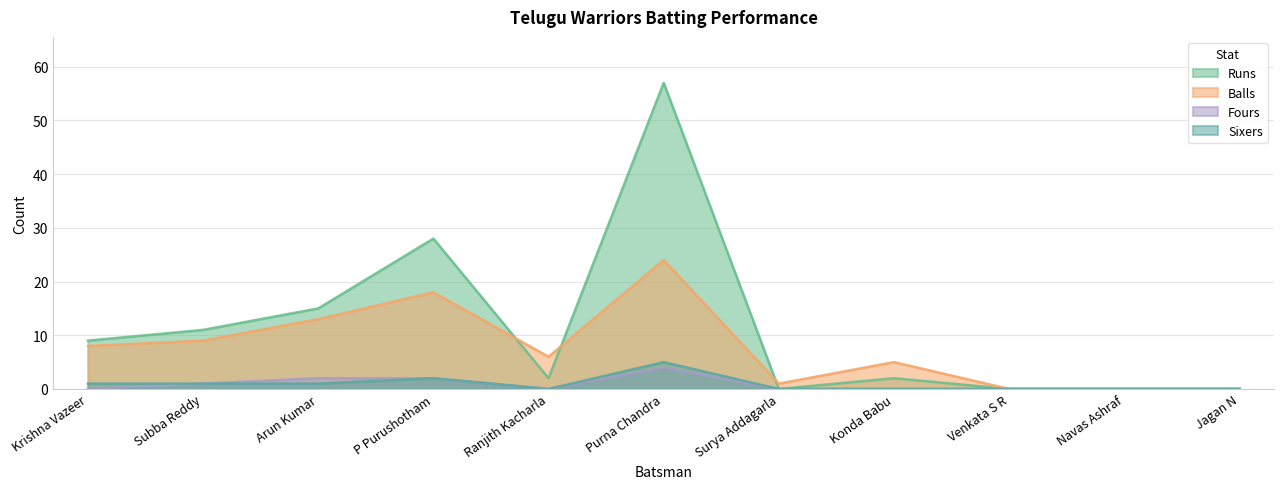

Reading left to right, transcribe all the data shown in this chart.

Runs: 9	11	15	28	2	57	0	2	0	0	0
Balls: 8	9	13	18	6	24	1	5	0	0	0
Fours: 0	1	2	2	0	4	0	0	0	0	0
Sixers: 1	1	1	2	0	5	0	0	0	0	0